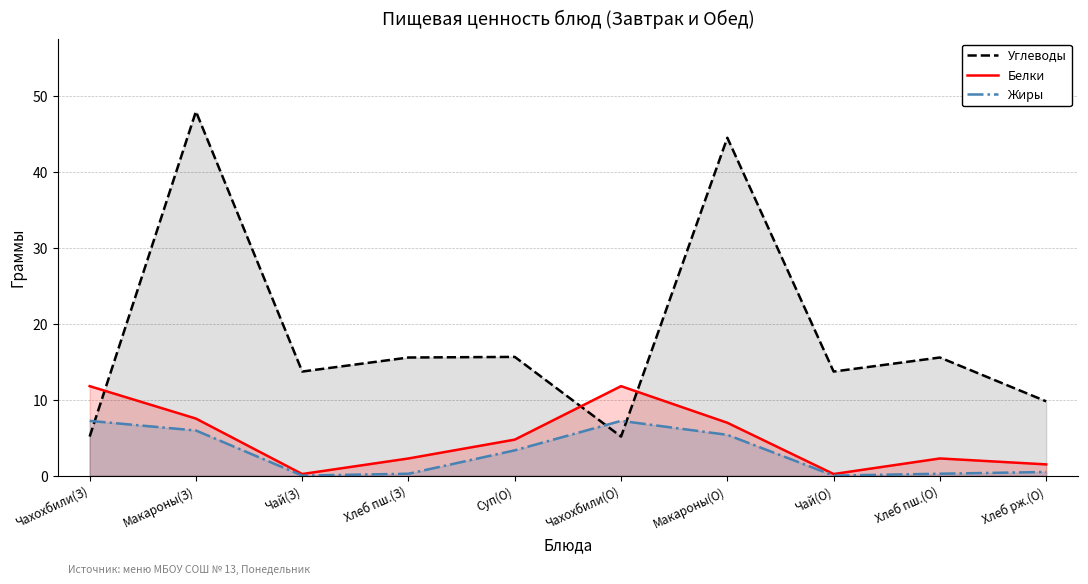

True or false: Жиры has more than 2 points higher than both neighbors.

False